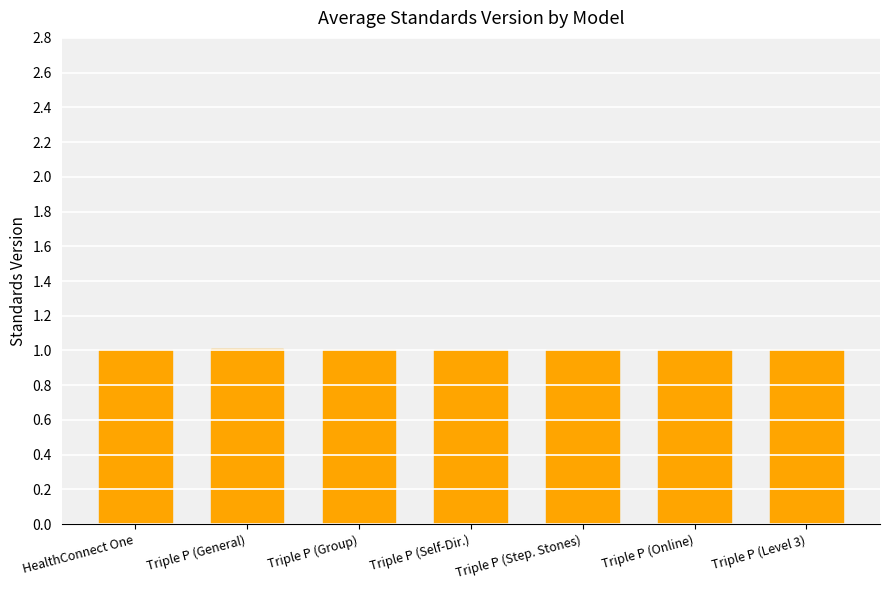

What is the minimum value shown in the chart?

1.0